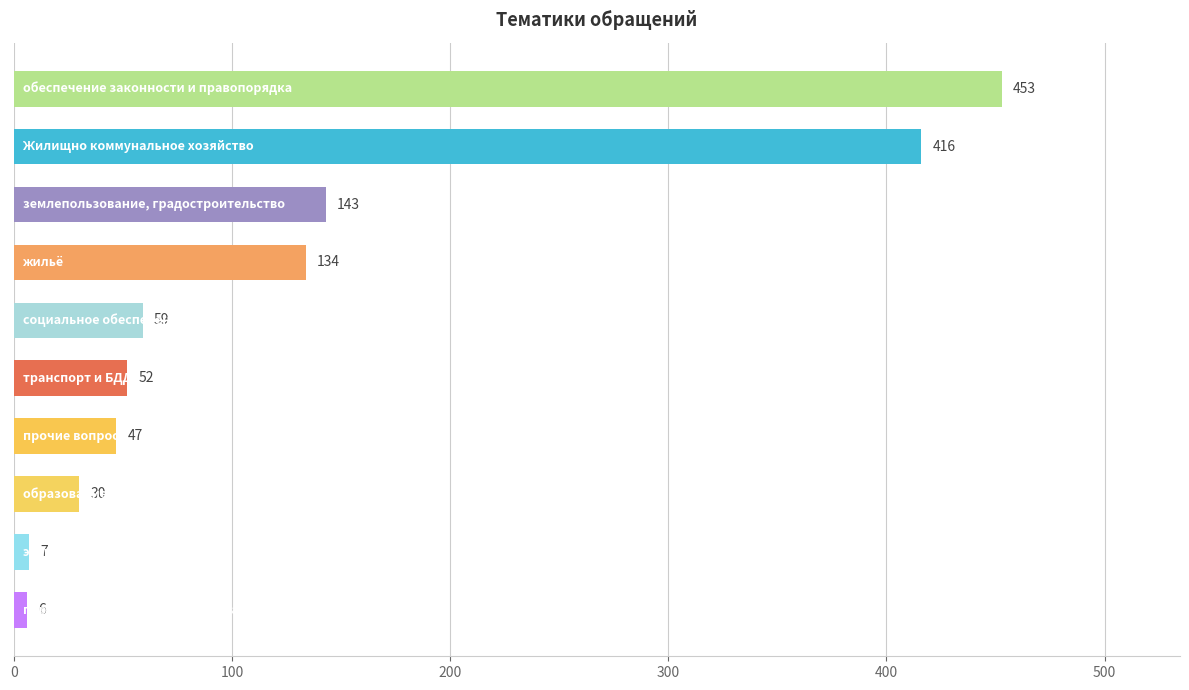

Reading top to bottom, transcribe all the data shown in this chart.

453	416	143	134	59	52	47	30	7	6